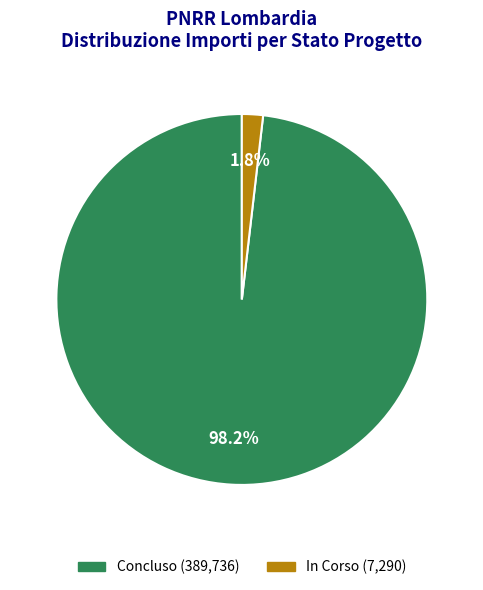

Count the number of slices in the pie.

2